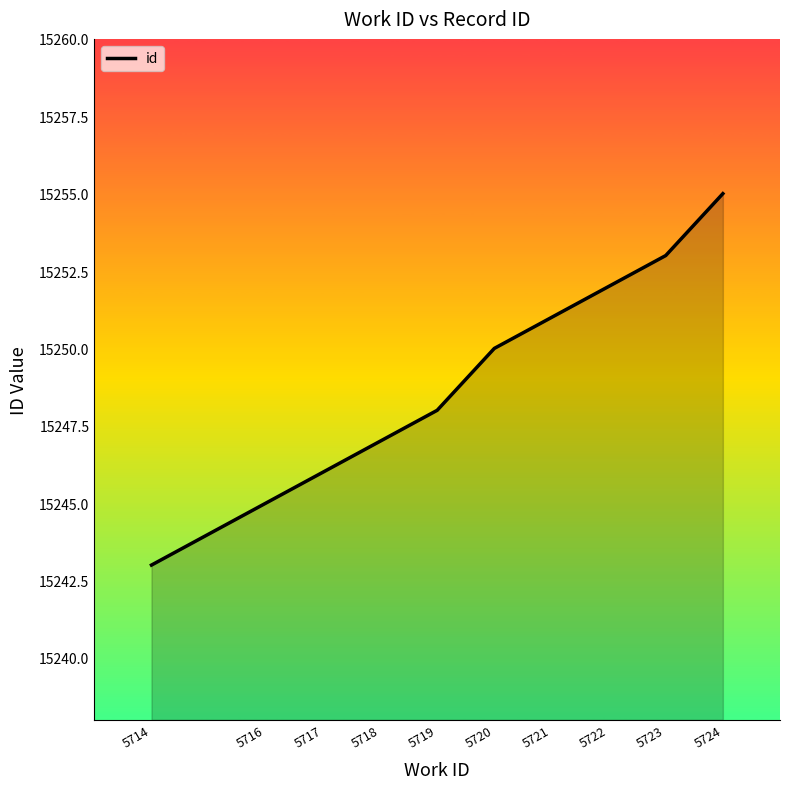

Reading left to right, what are all the values shown in this chart?

15243	15245	15246	15247	15248	15250	15251	15252	15253	15255